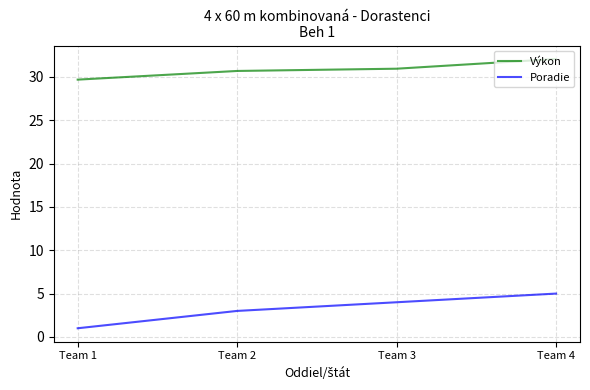

True or false: Poradie and Výkon cross at least once.

False